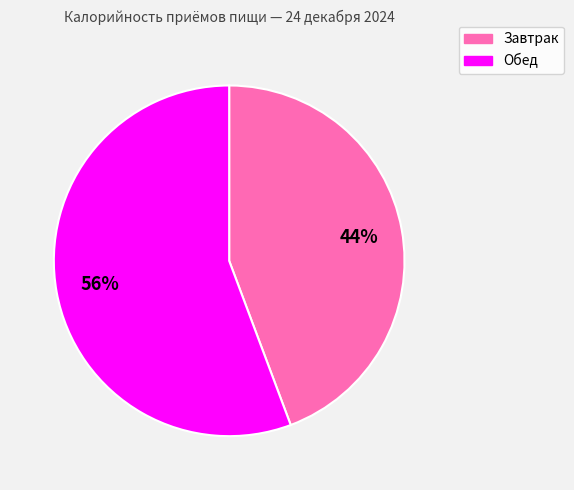

Which category has the biggest portion of the pie?

Обед